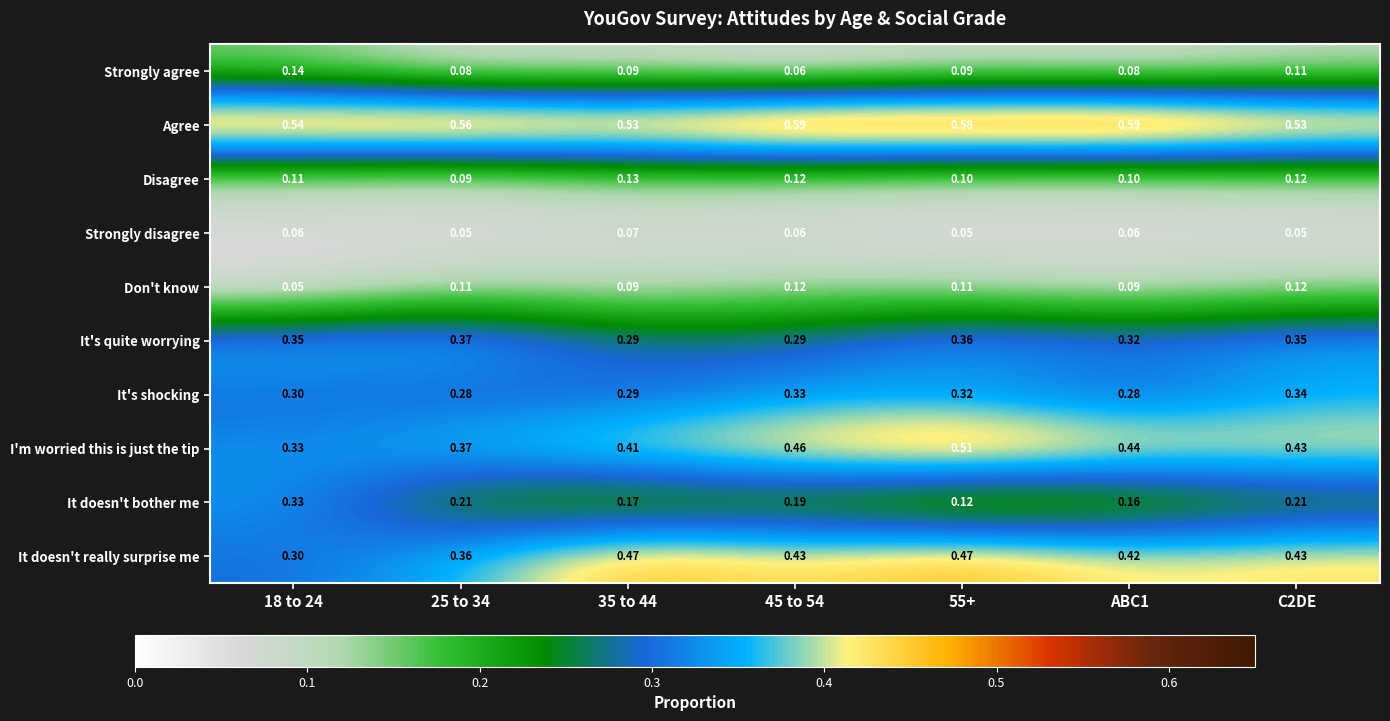

Which series has the widest spread of values?

It doesn't bother me